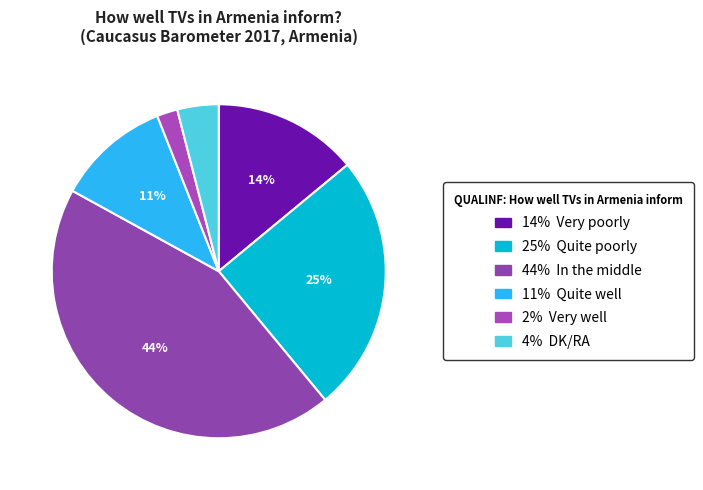

Which category has the smallest portion of the pie?

Very well